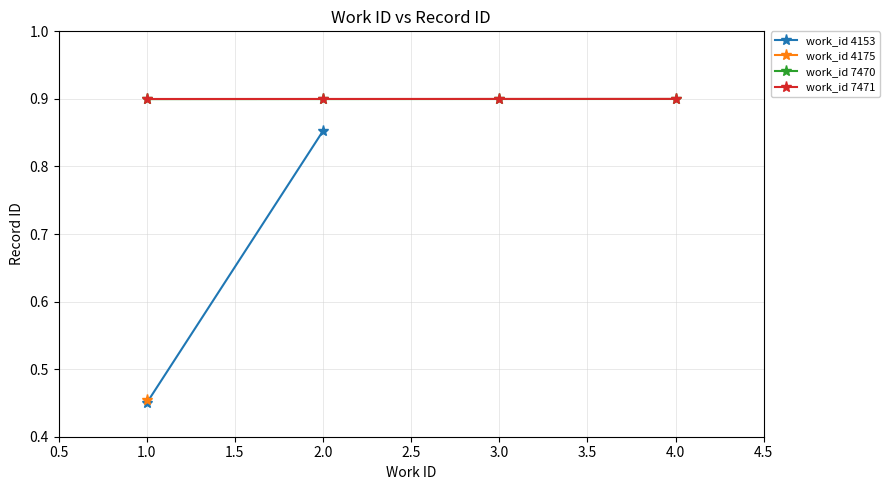

True or false: work_id 7470 and work_id 7471 intersect in this chart.

False